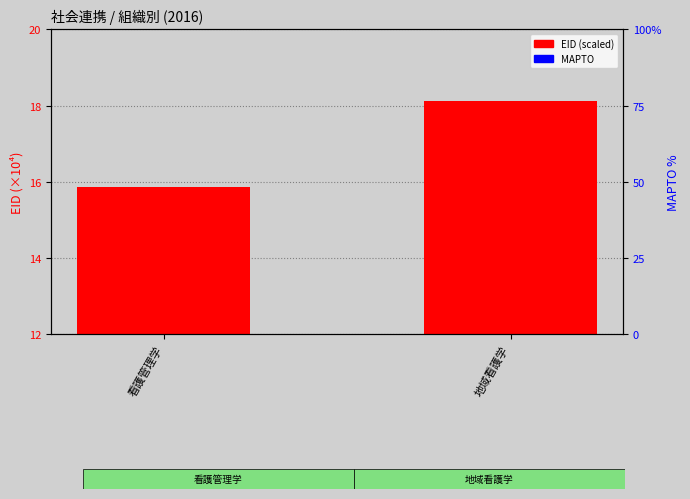

What are all the series names shown in the legend?

EID (scaled), MAPTO